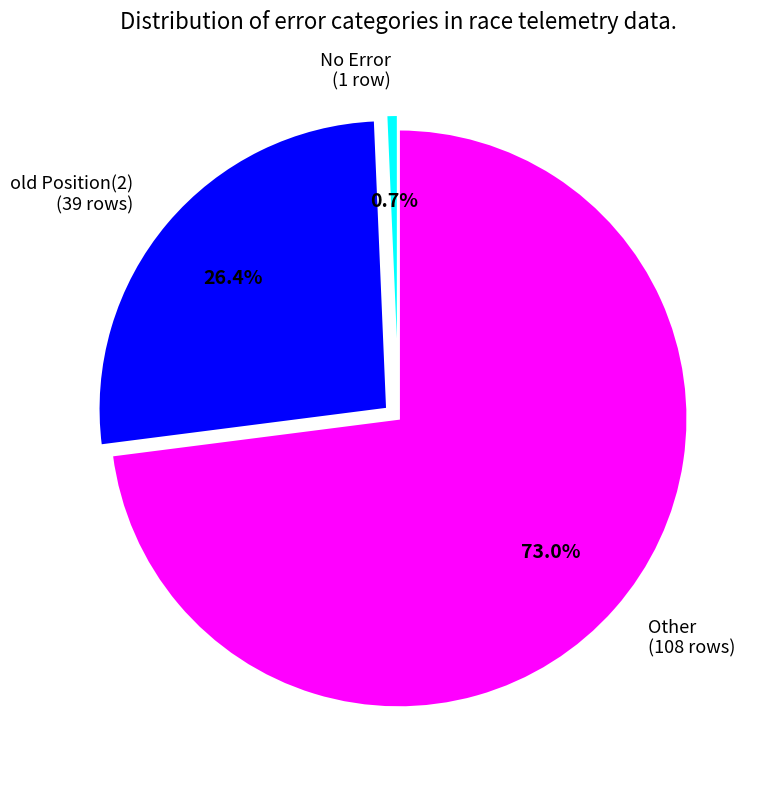

How many segments does this pie chart have?

3